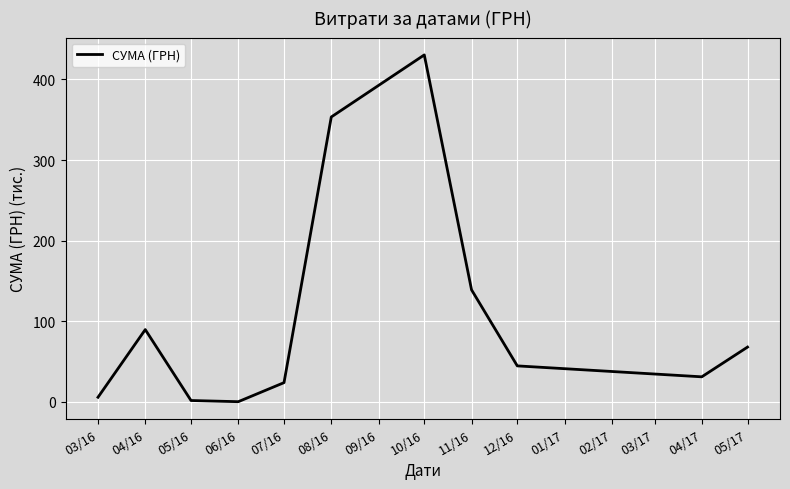

The value at 05/17 is 67.9. True or false?

True